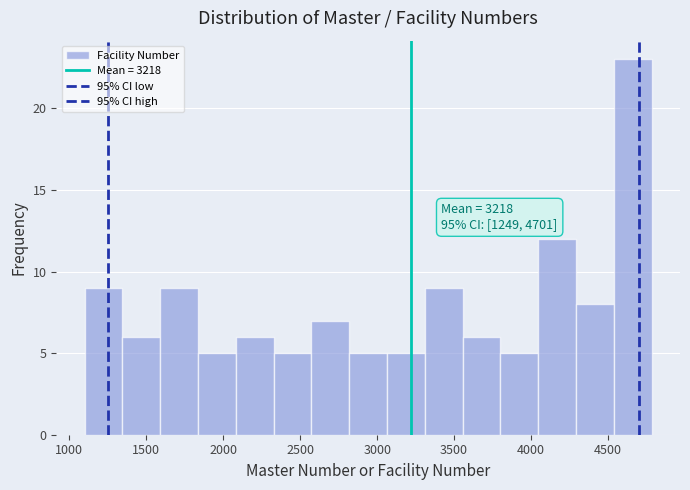

Over which range of the x-axis is the bar tallest?

4550 to 4800